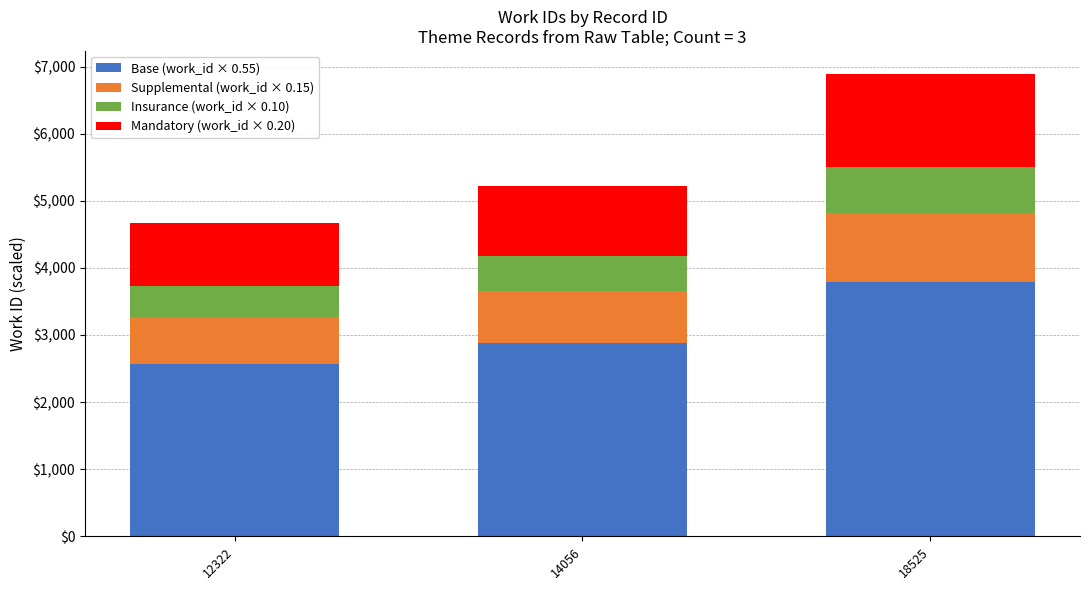

Where is Base (work_id × 0.55) nearest to the value 3179?

14056